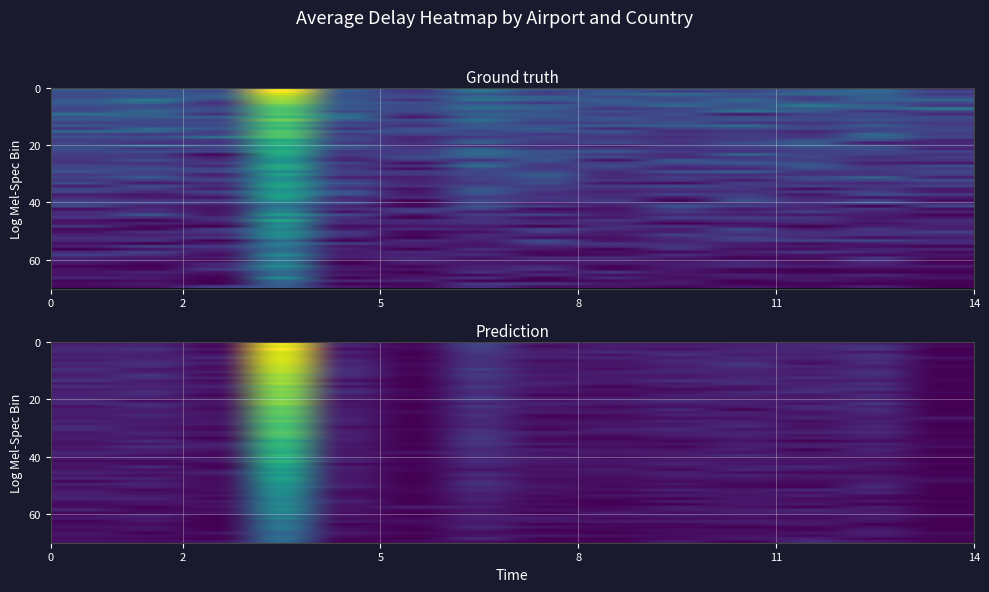

What is the difference between the maximum and minimum values?

147.4